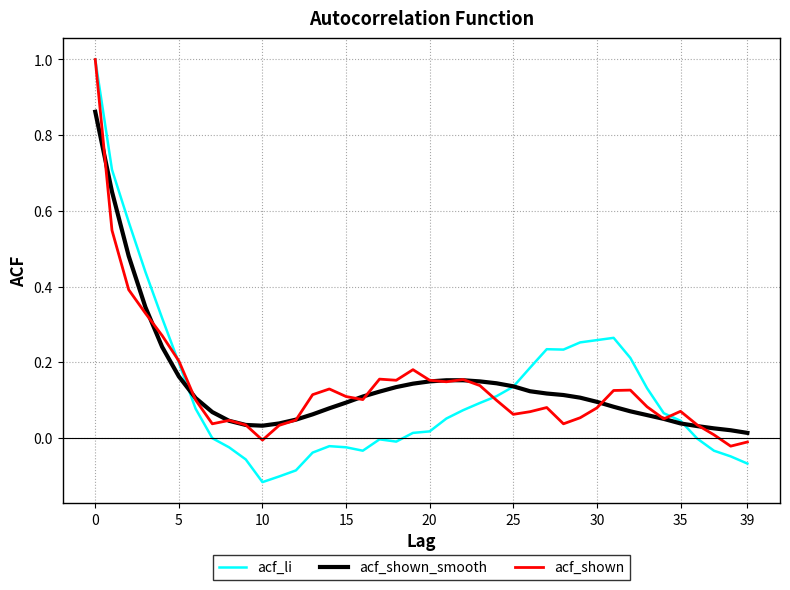

Which series has the widest spread of values?

acf_li